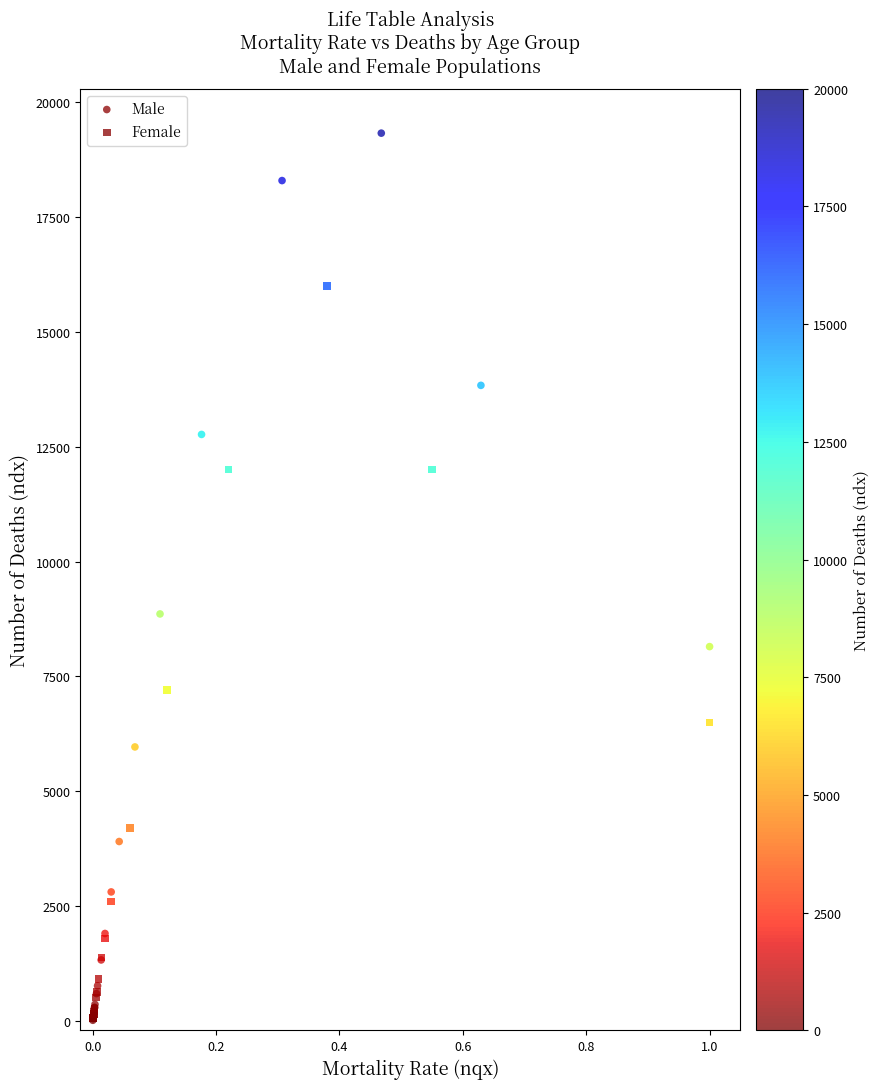

Which series has the largest Y range (max minus min)?

Male